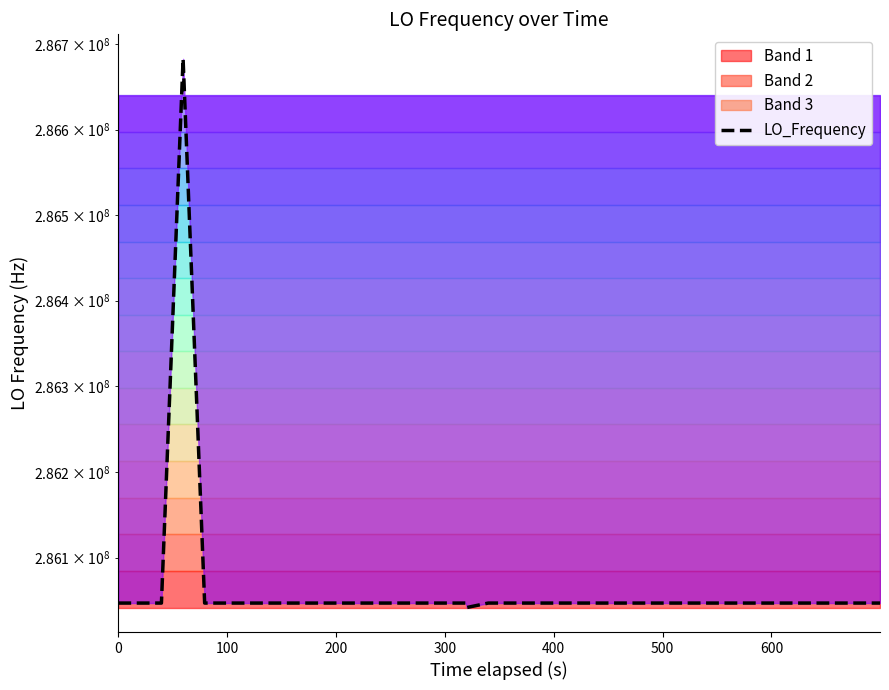

What is the value of the 38th point from the left?

286047002.6